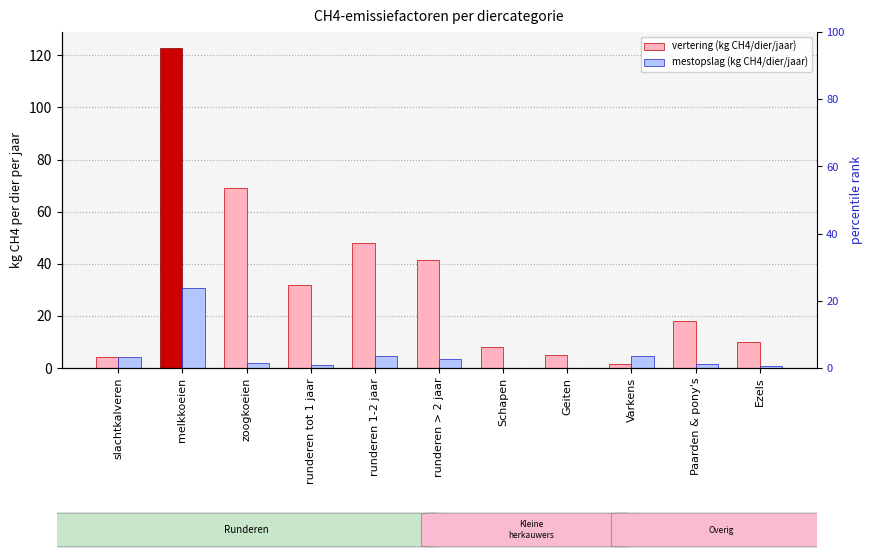

Reading right to left, what are all the values shown in this chart?

vertering (kg CH4/dier/jaar): Ezels=10.0	Paarden & pony's=18.0	Varkens=1.5	Geiten=5.0	Schapen=8.0	runderen > 2 jaar=41.4	runderen 1-2 jaar=47.9	runderen tot 1 jaar=31.9	zoogkoeien=68.9	melkkoeien=122.8	slachtkalveren=4.1
mestopslag (kg CH4/dier/jaar): Ezels=0.8	Paarden & pony's=1.6	Varkens=4.5	Geiten=0.1	Schapen=0.2	runderen > 2 jaar=3.3	runderen 1-2 jaar=4.7	runderen tot 1 jaar=1.2	zoogkoeien=1.9	melkkoeien=30.5	slachtkalveren=4.2